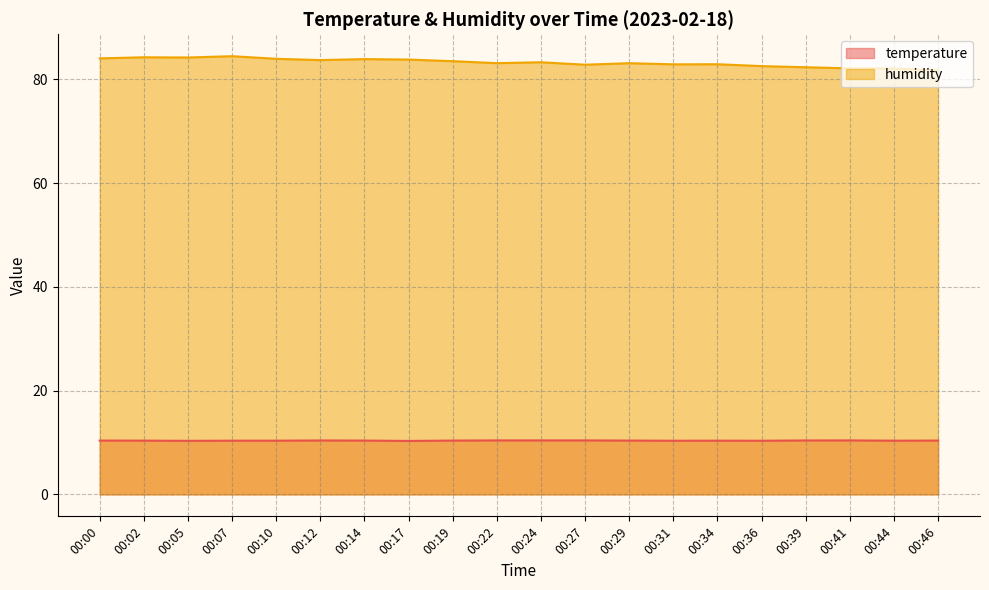

What is the sum of all temperature values?

207.5